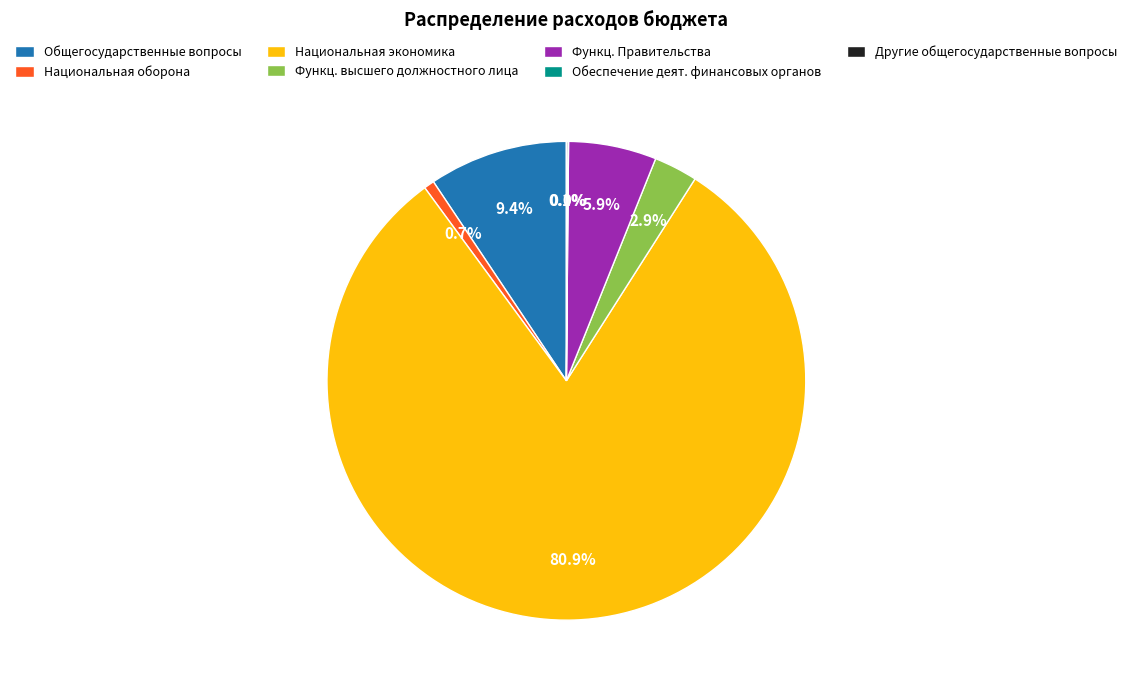

How much of the chart is everything except Общегосударственные вопросы?

90.6%